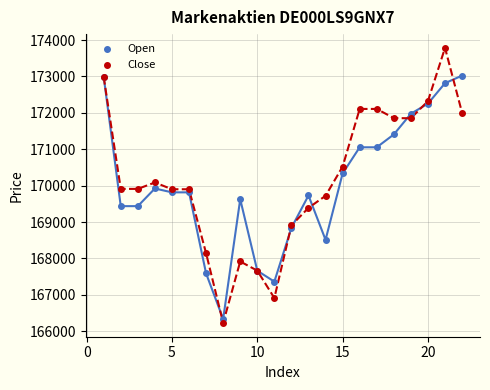

What are all the series names shown in the legend?

Open, Close